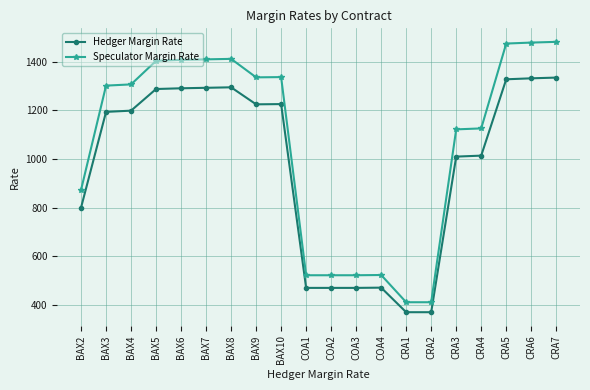

At which label is Hedger Margin Rate closest to 852?

BAX2